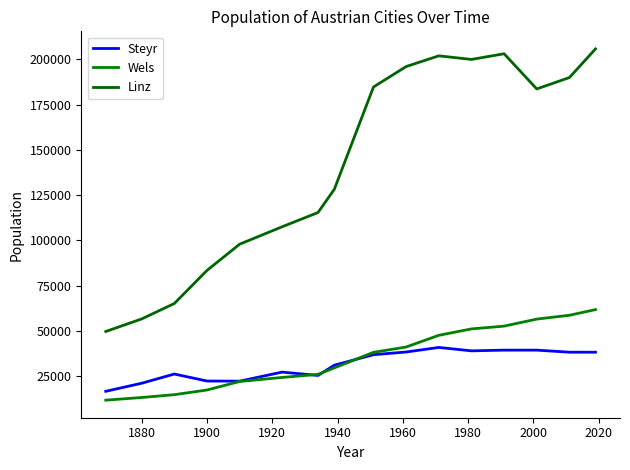

Is this an area chart (filled region under the line)?

No